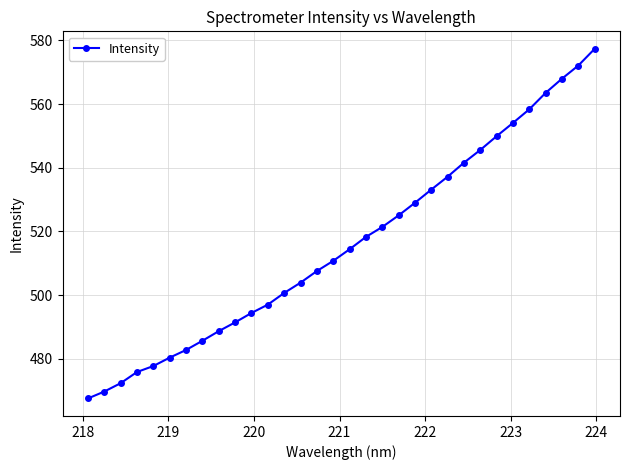

What is the minimum value shown in the chart?

467.6